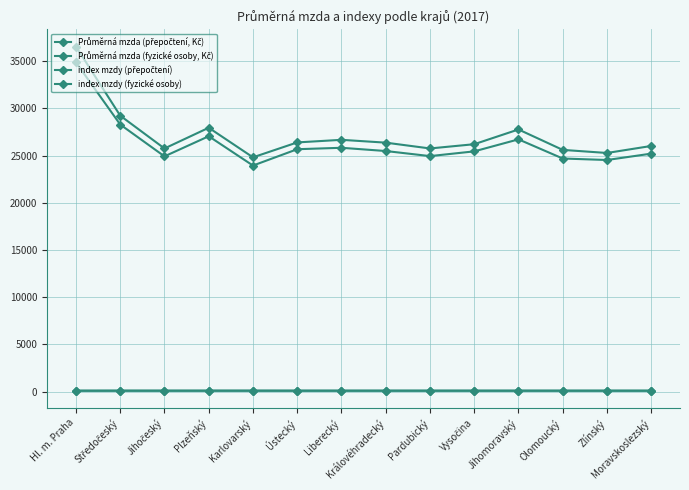

What is the total value across all series at Olomoucký?

50499.3